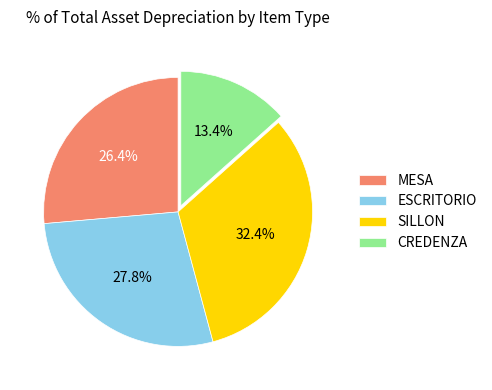

Rank the categories by value from lowest to highest.

CREDENZA, MESA, ESCRITORIO, SILLON